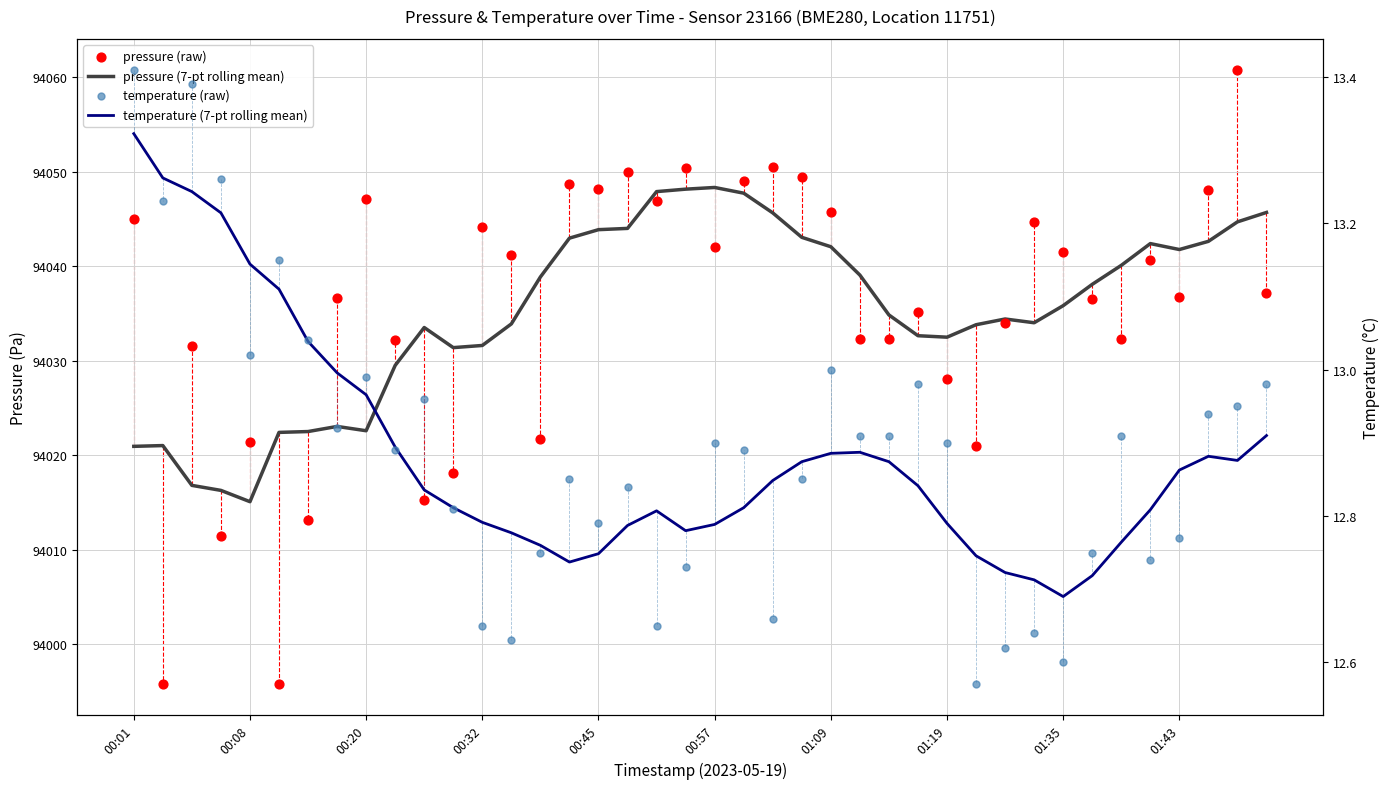

What is the total value across all series at 00:01?

188092.7